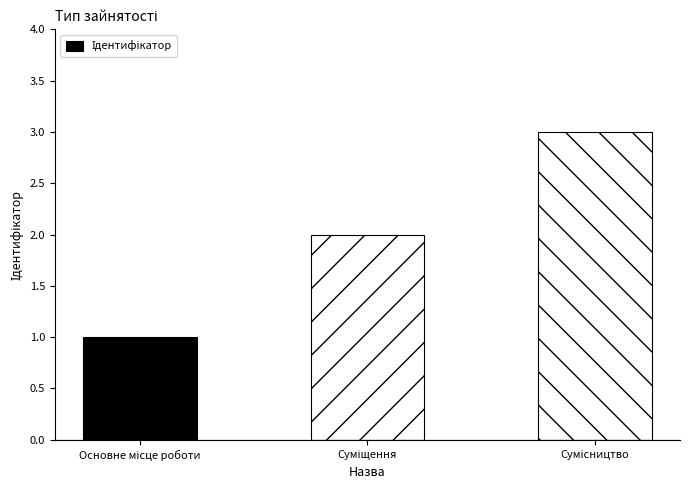

How many distinct data groups are displayed?

1